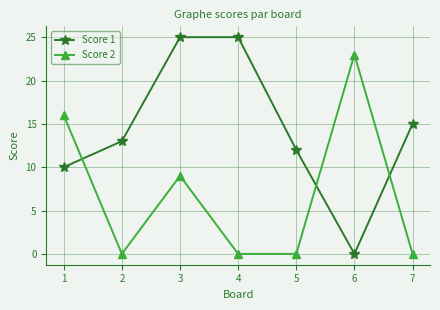

At which category does Score 2 reach its first local valley?

2